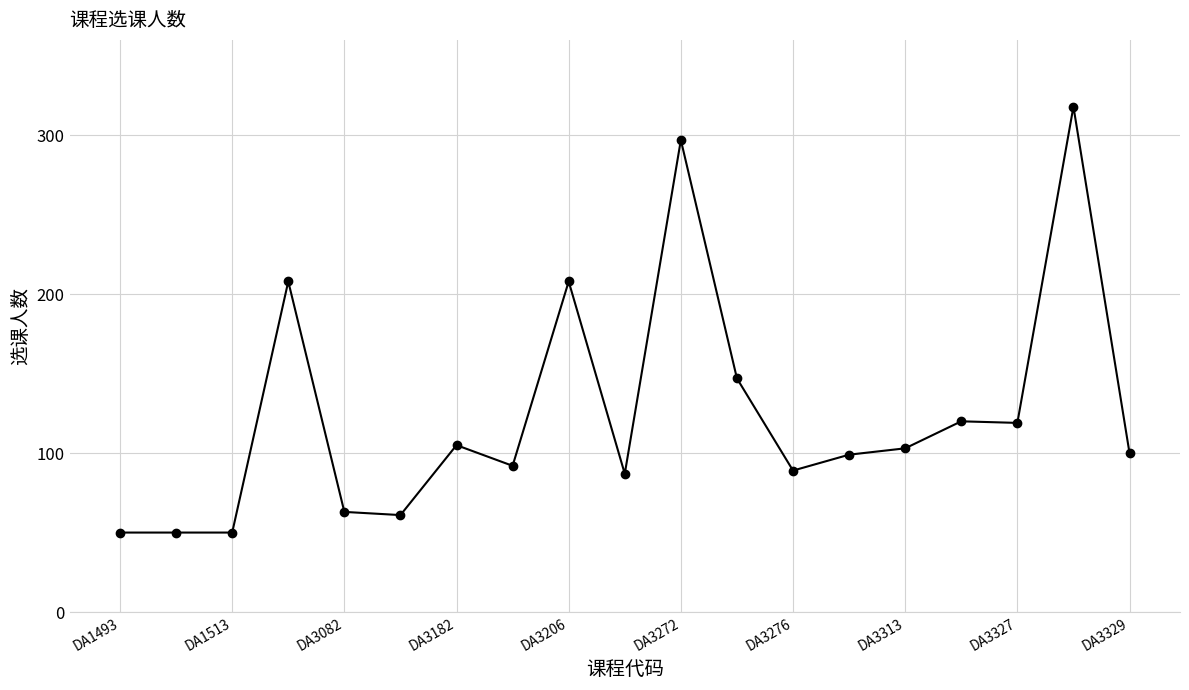

Does the chart display data point markers on the line(s)?

Yes